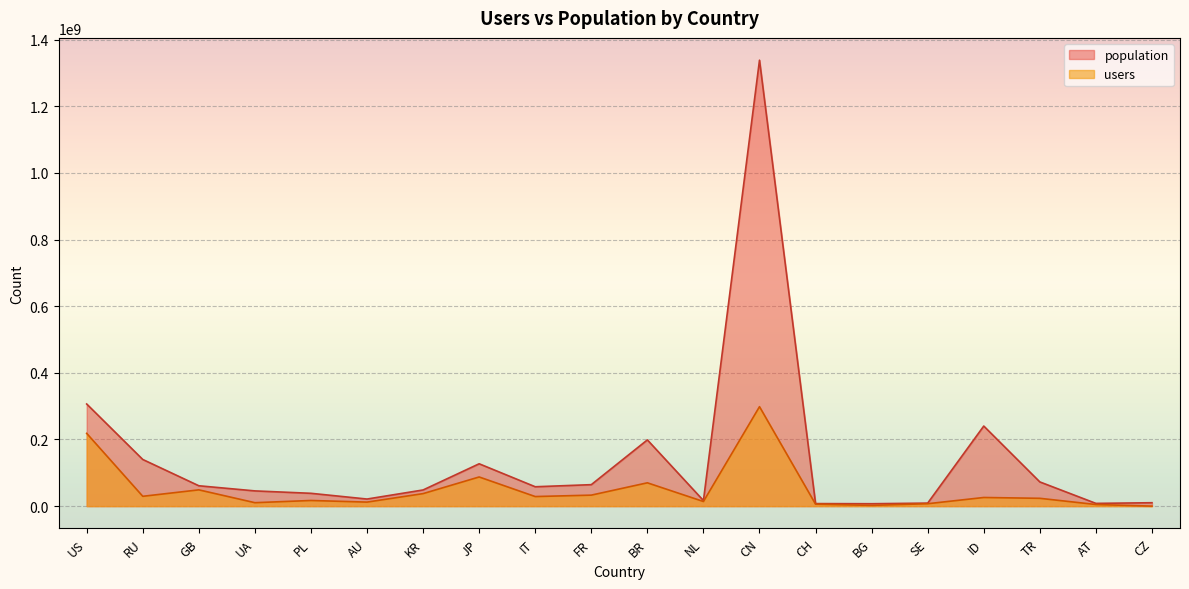

Does the chart display data point markers on the line(s)?

No